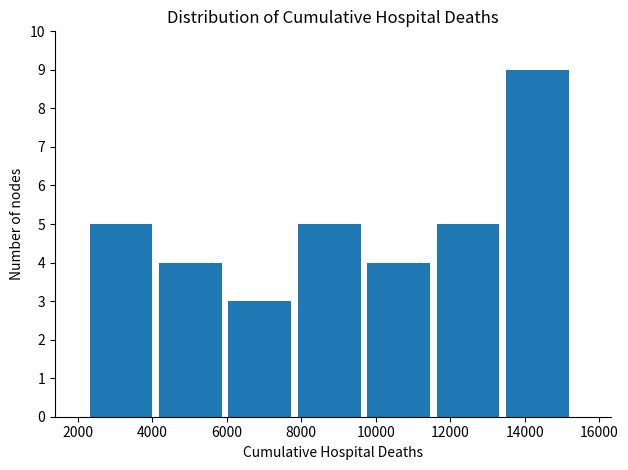

Over which range of the x-axis is the bar tallest?

13600 to 15400